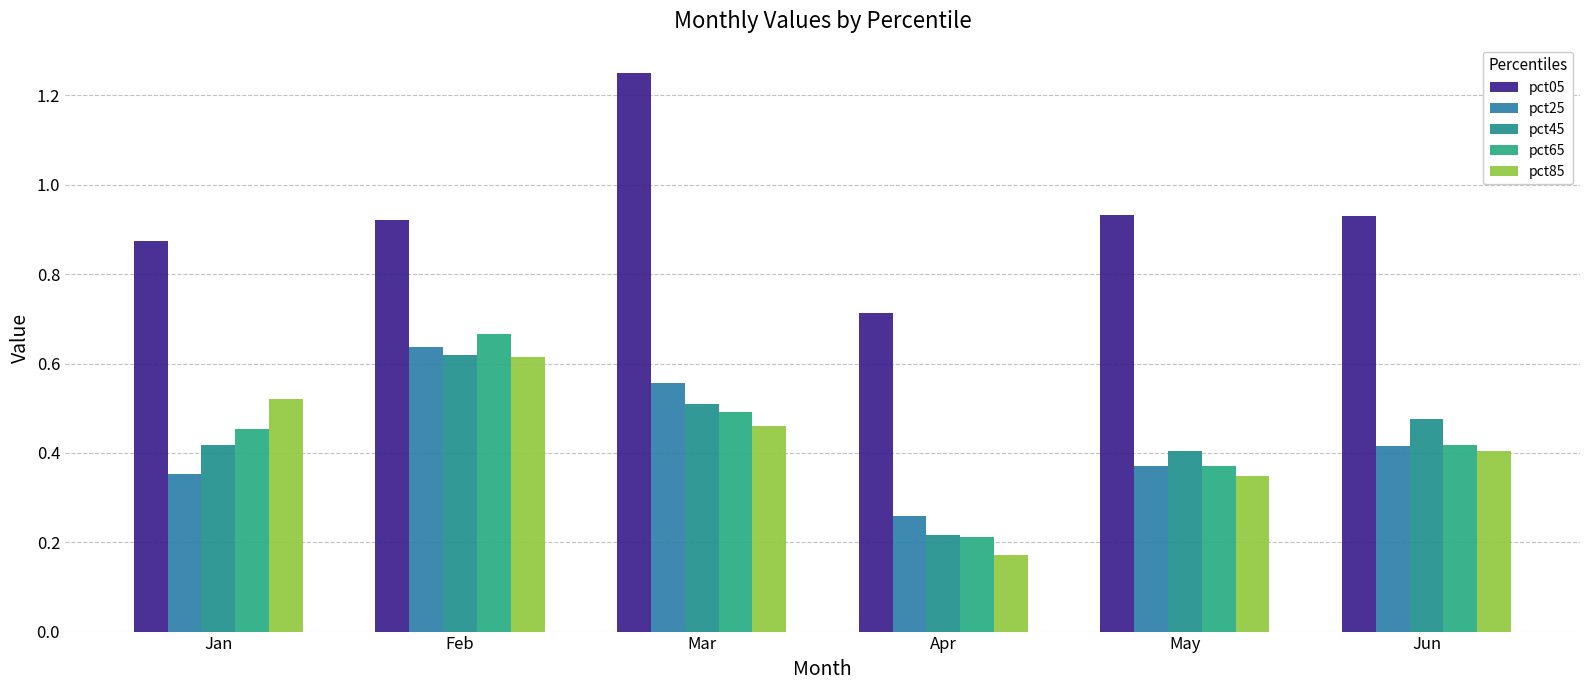

True or false: pct85 has a value of 0.0 at Apr.

False